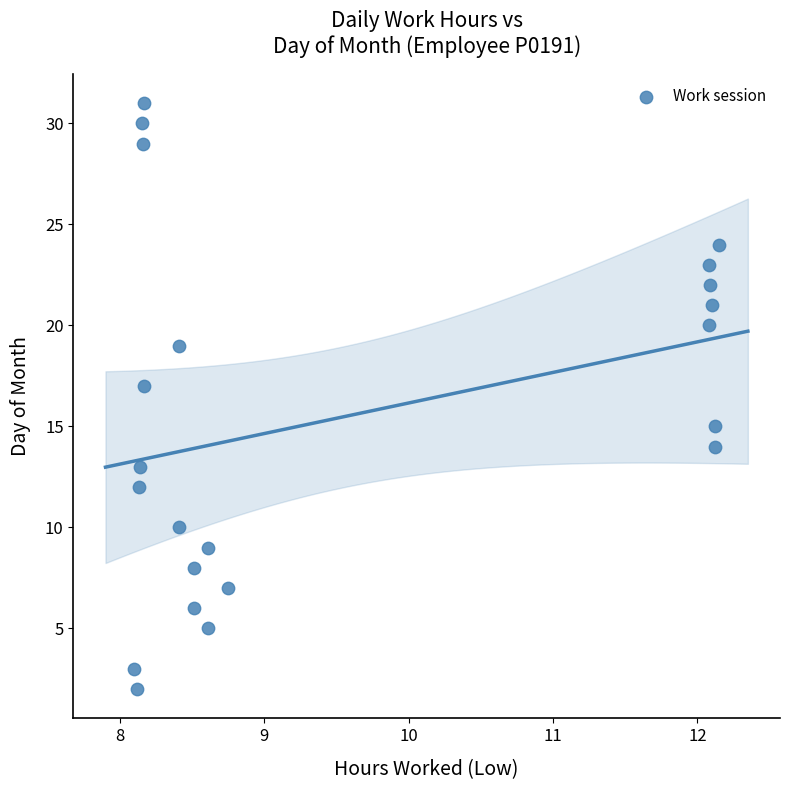

What is the range of Y values (max minus min)?

29